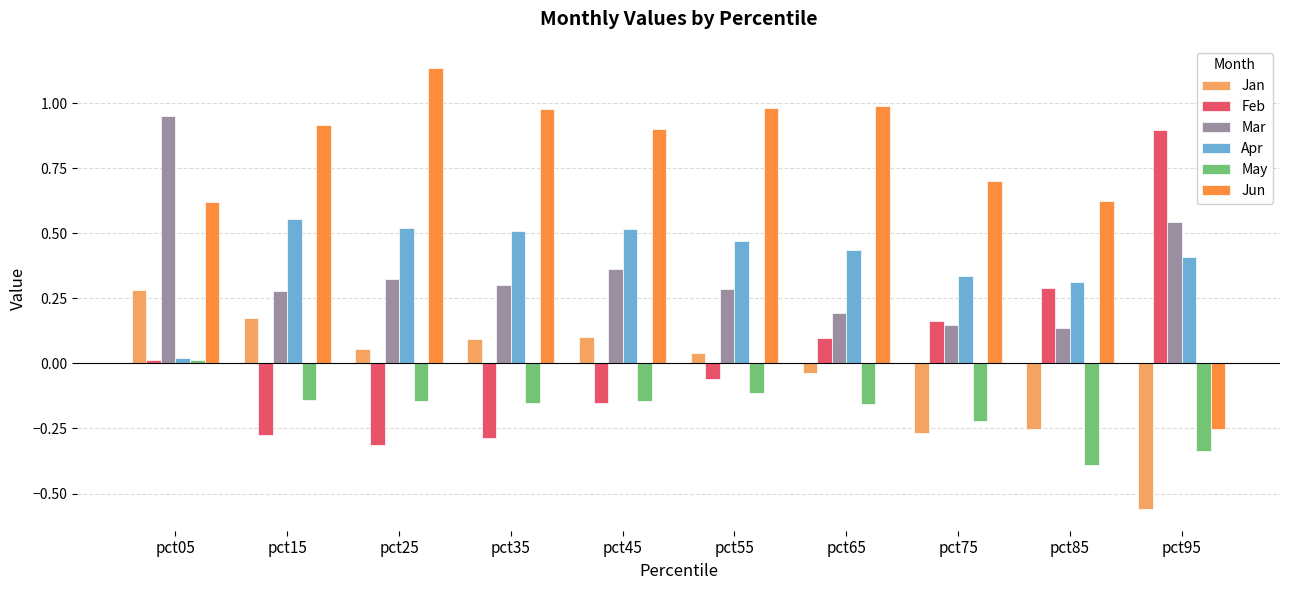

At which category is the sum across all series the highest?

pct05